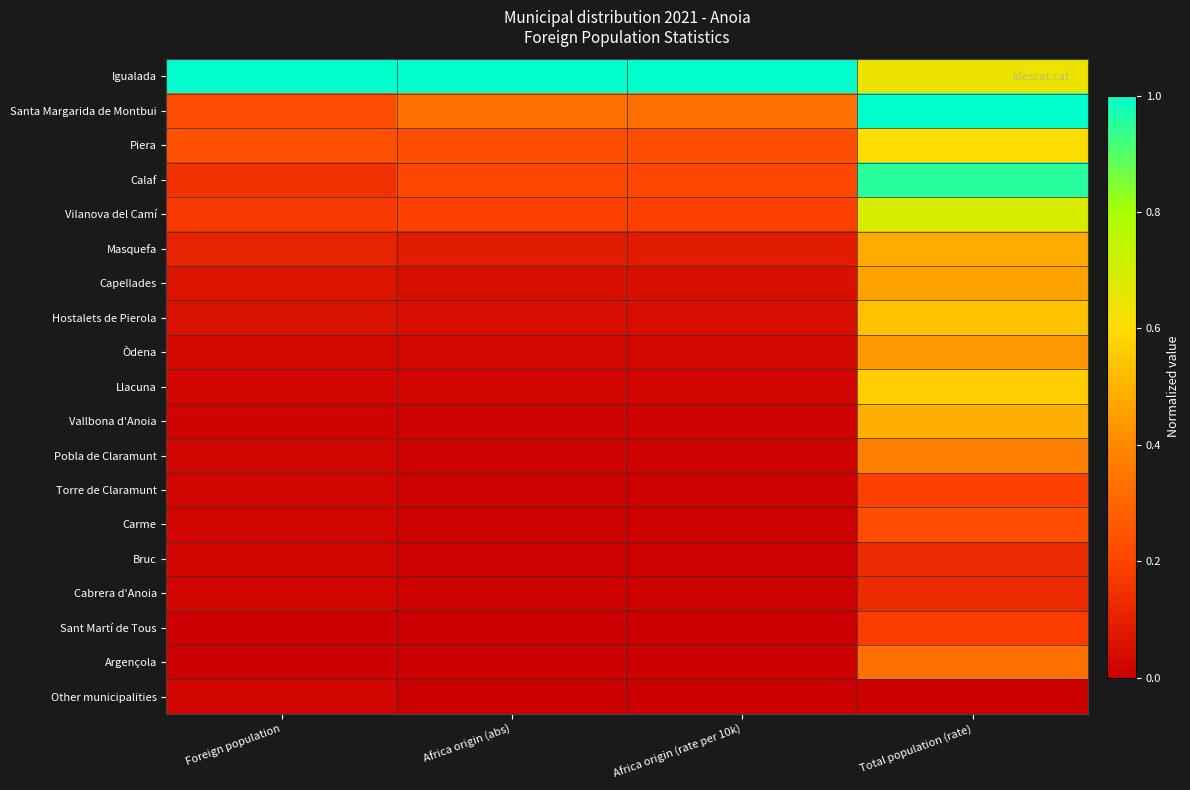

At how many categories does at least one series exceed 0?

4